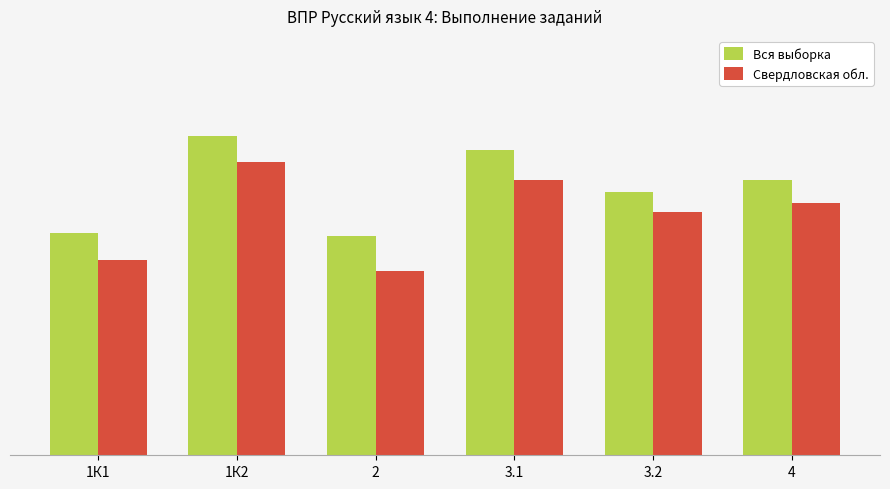

Are the bars grouped side by side (vs. stacked)?

Yes